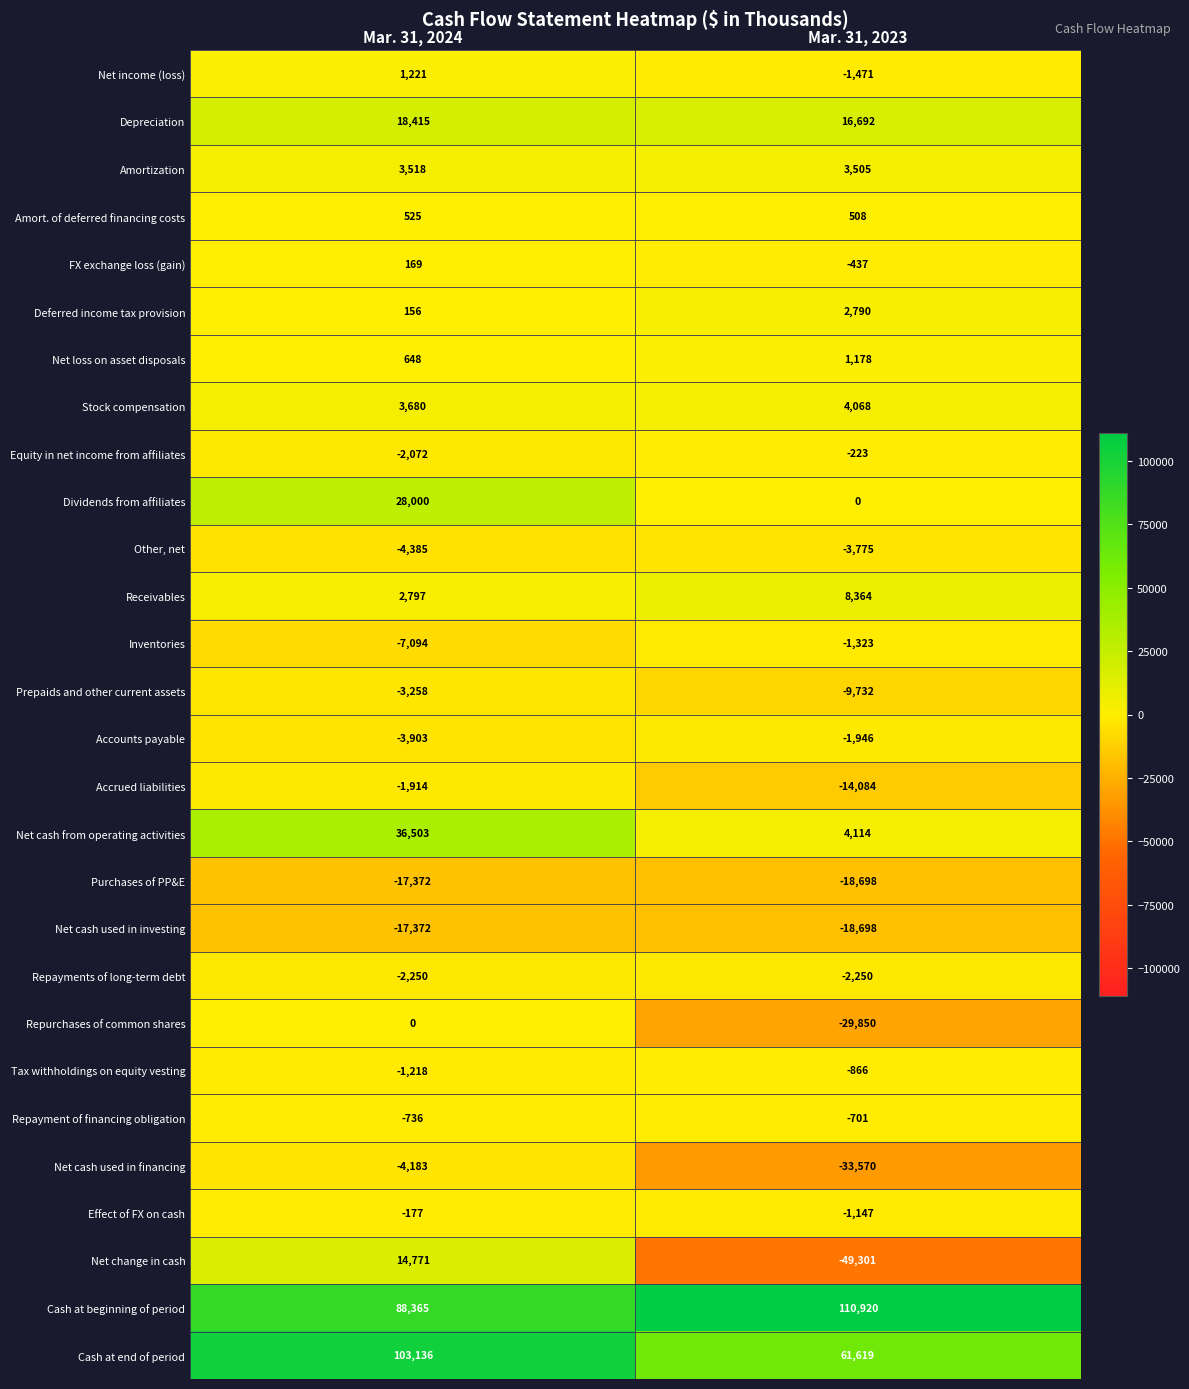

What is the greatest value displayed?

110920